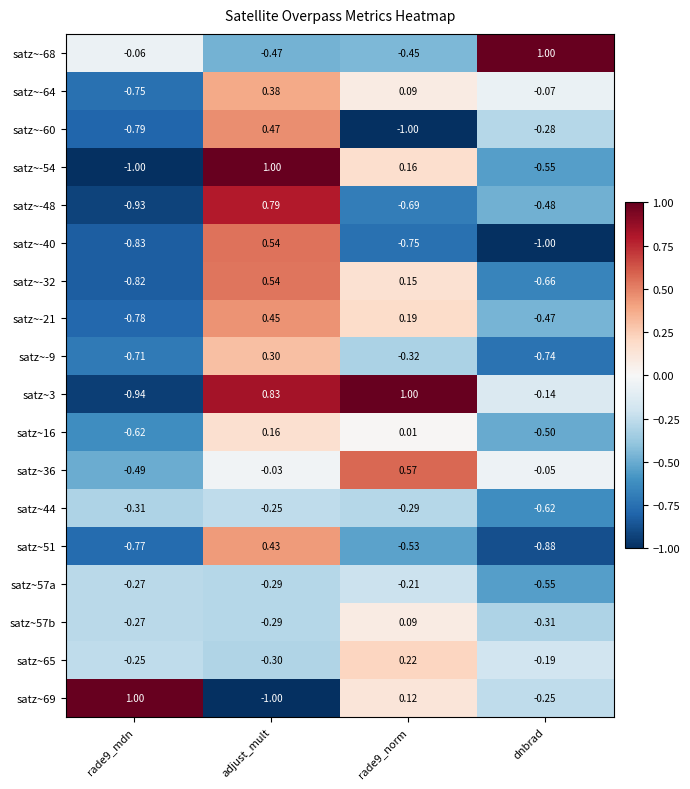

What is the maximum value shown in the chart?

1.0